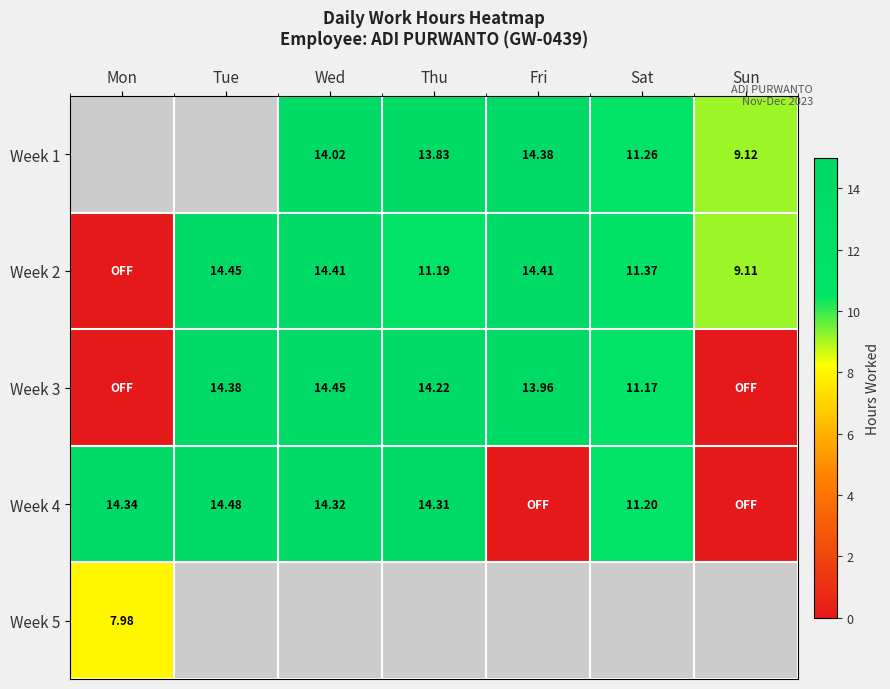

At which label is Week 5 closest to 7?

Mon